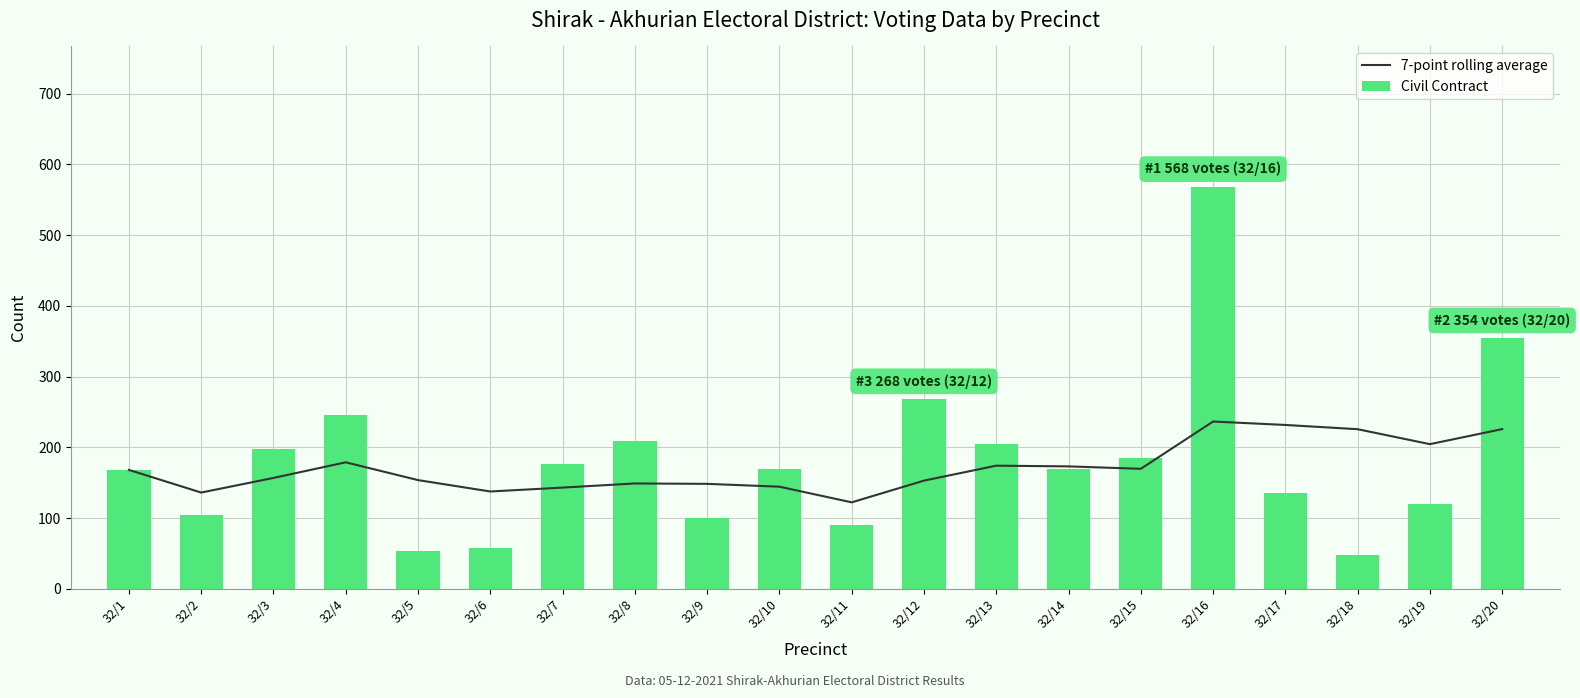

At how many categories does at least one series exceed 182?

11